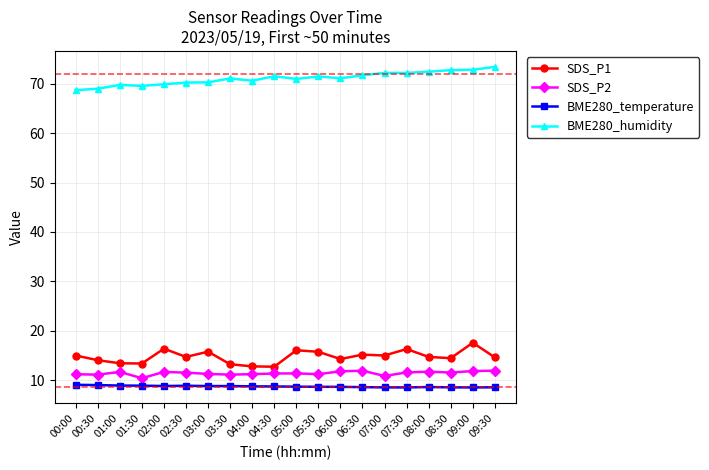

What position from the right is 03:00?

14